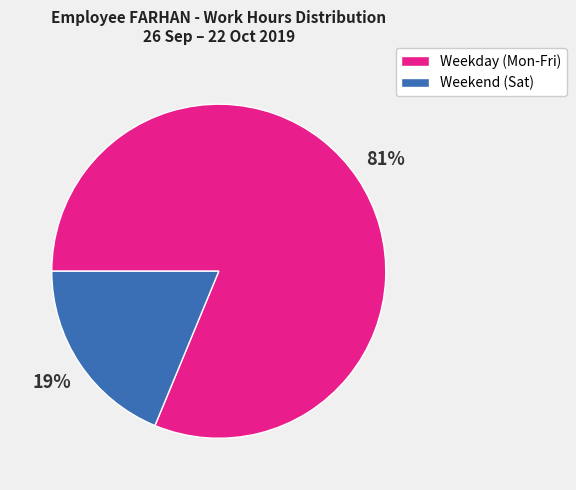

To the nearest percent, what is the average slice percentage?

50%